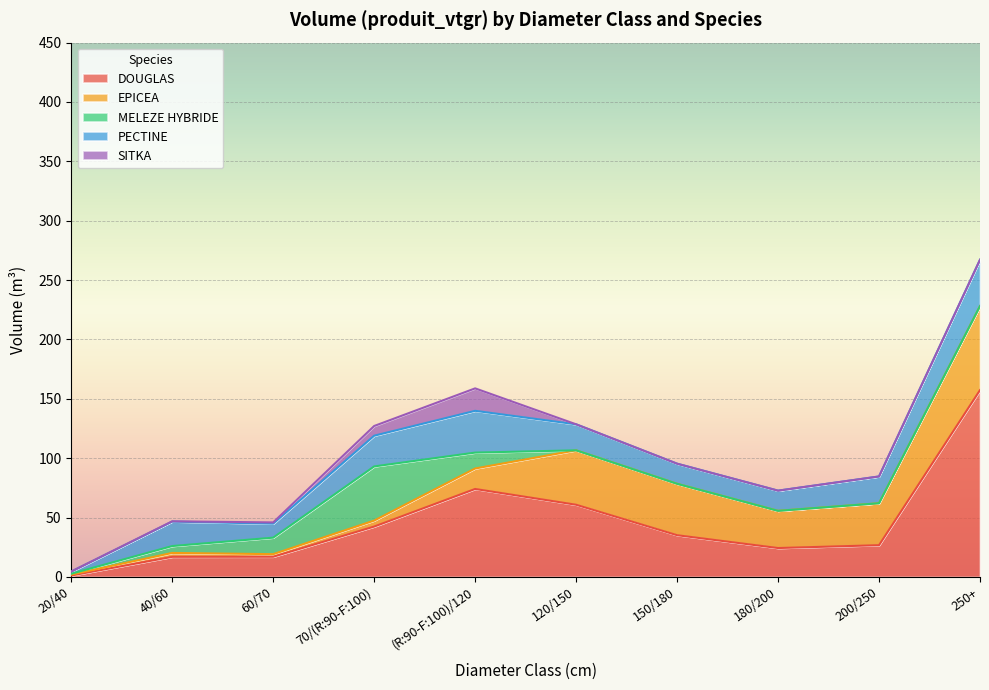

What is the average value of the PECTINE series?

21.3